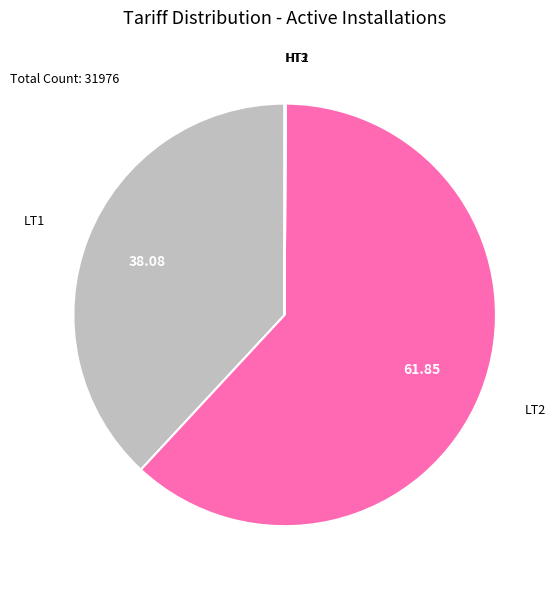

Is there any slice that represents more than half of the pie?

Yes